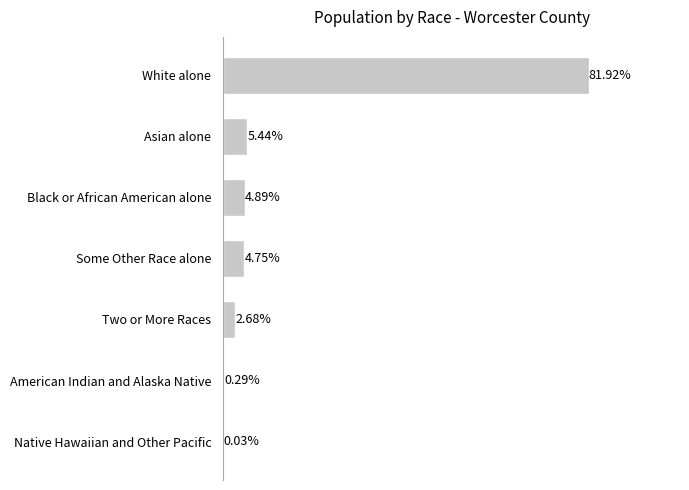

Which has a higher value, White alone or Black or African American alone?

White alone